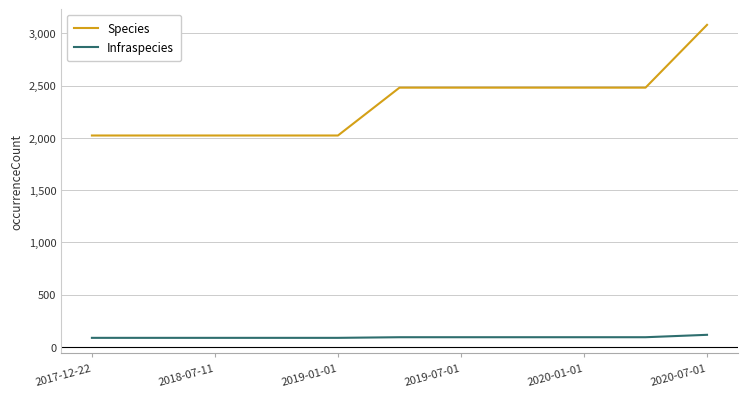

Which series has the largest total across all categories?

Species